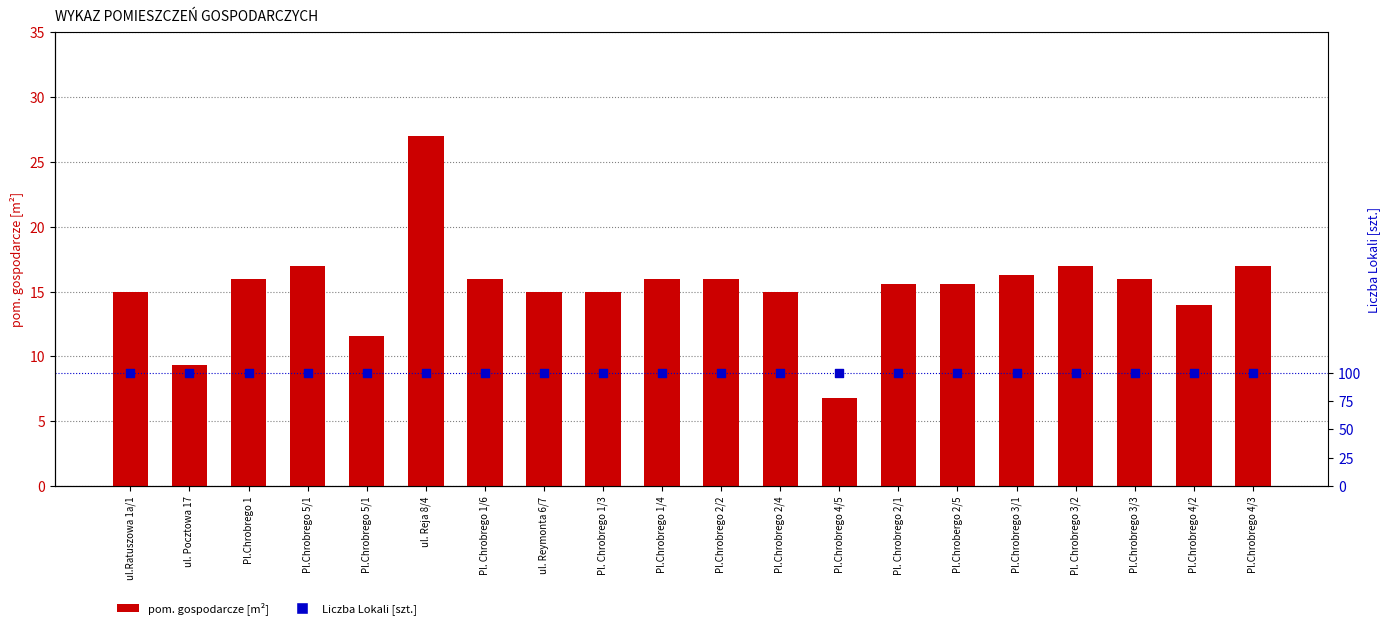

Which series contains the highest Y value?

Liczba Lokali [szt.]